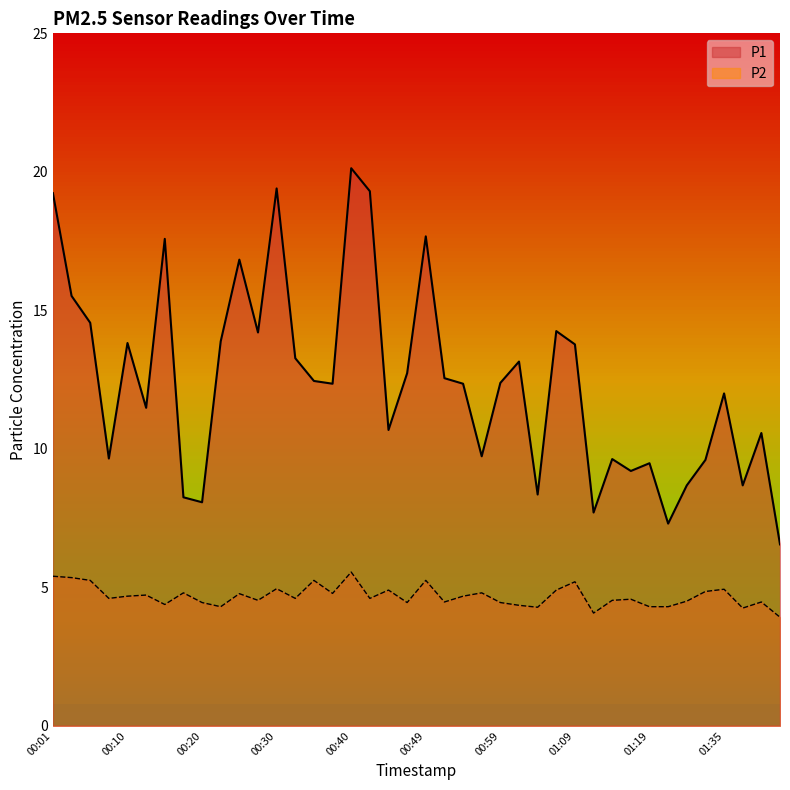

What value does the P1 series have at 00:30?

19.4